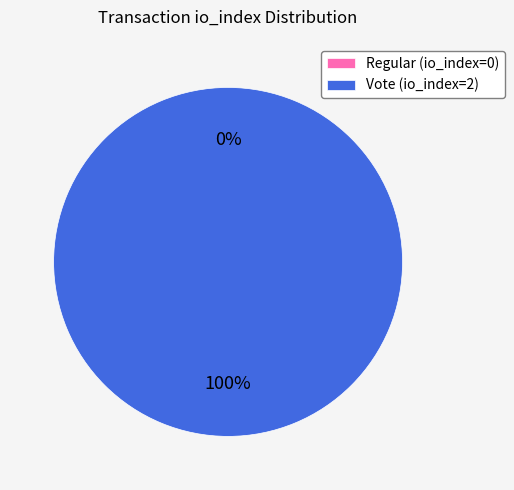

To the nearest percent, what portion does Vote (io_index=2) represent?

100%